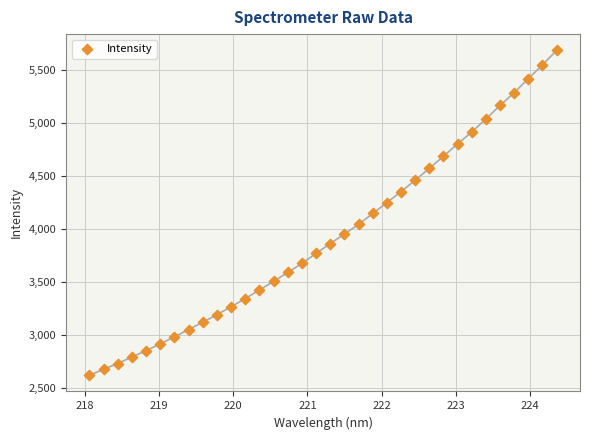

What is the range of X values (max minus min)?

6.3